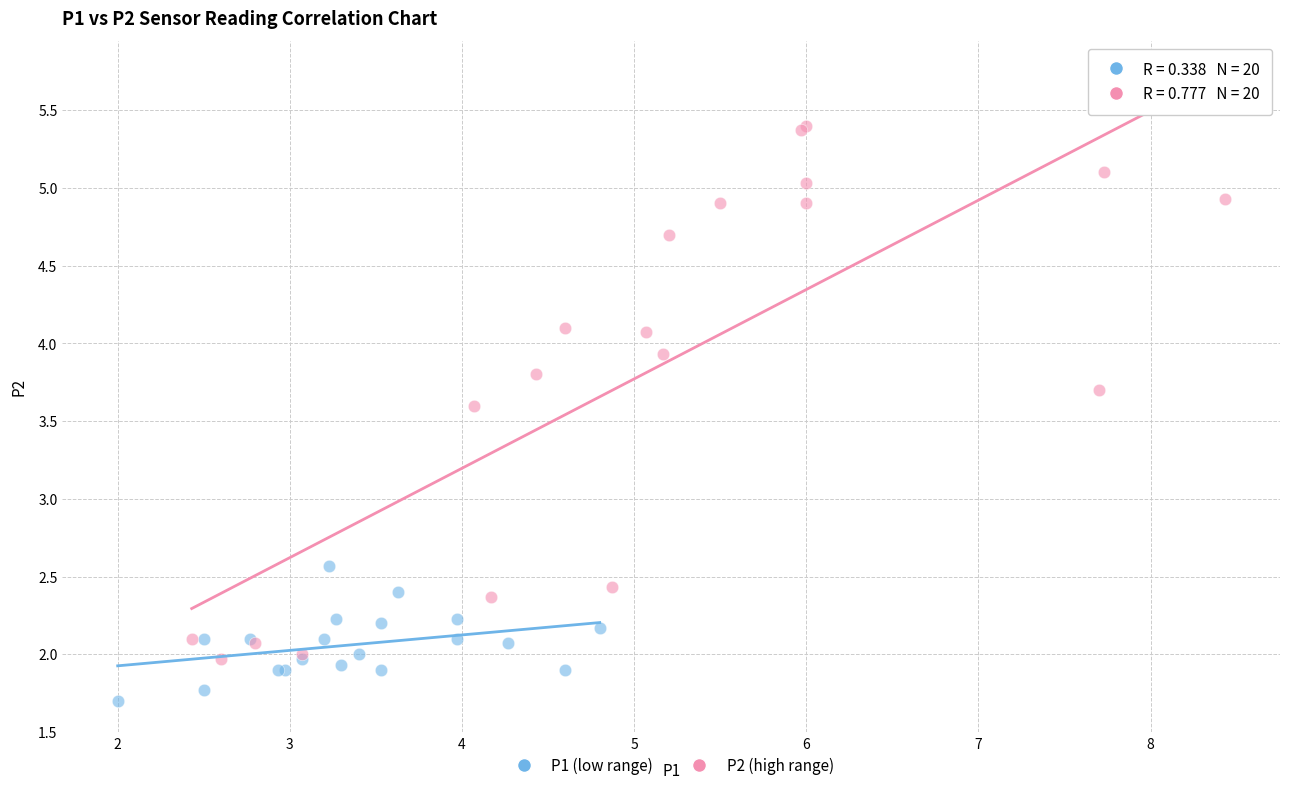

Which series reaches the minimum Y coordinate?

P1 (low range)